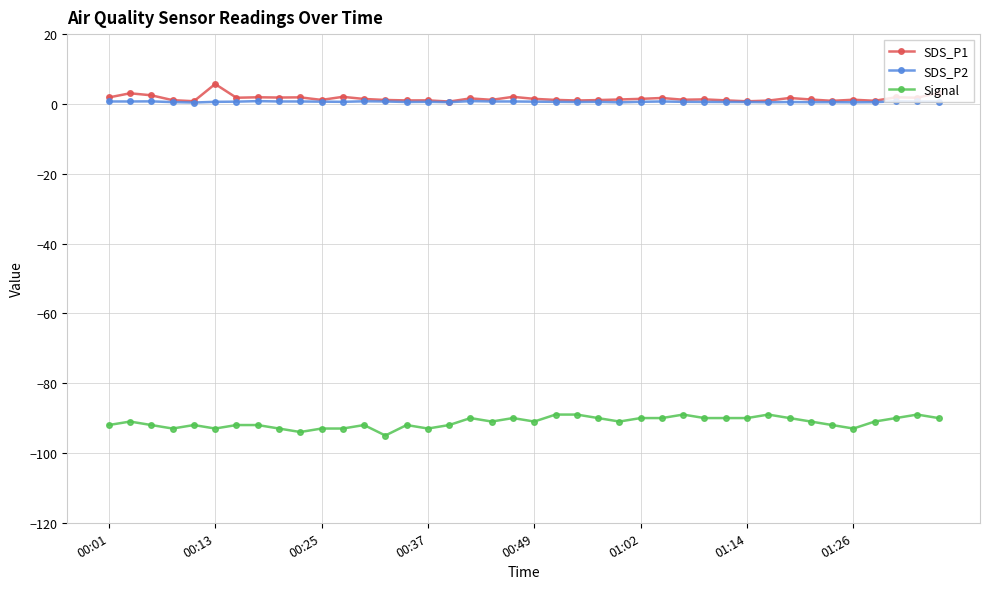

What is the smallest value displayed?

-95.0